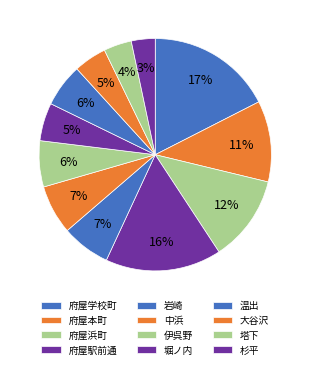

True or false: 岩崎 accounts for 1% of the total.

False